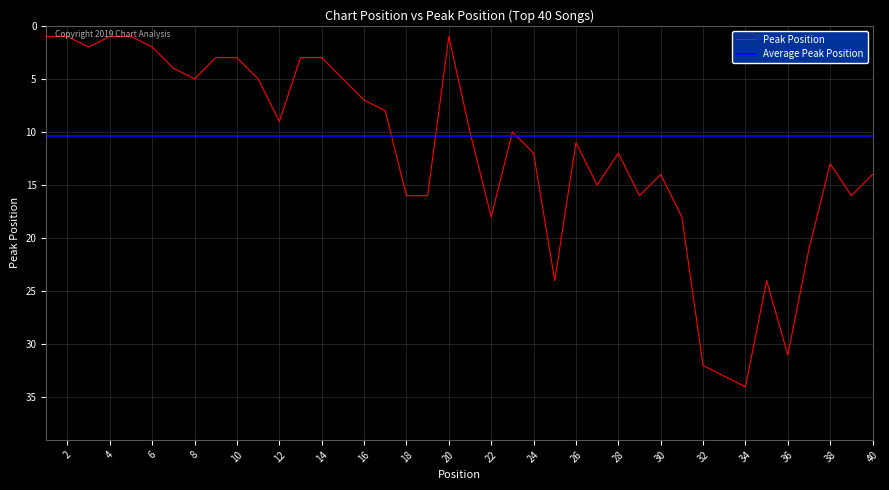

What is the sum of the values at 34 and 11?

39